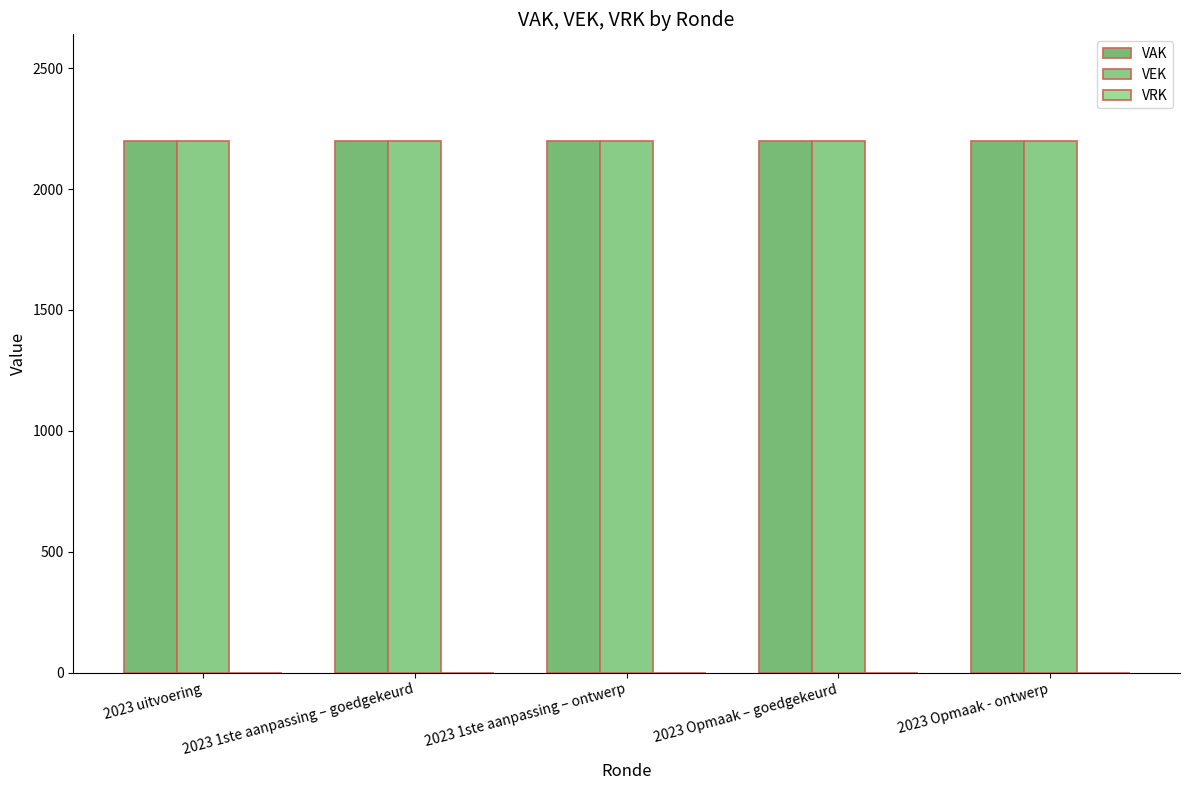

Which has a higher value, 2023 1ste aanpassing – ontwerp or 2023 1ste aanpassing – goedgekeurd?

2023 1ste aanpassing – ontwerp